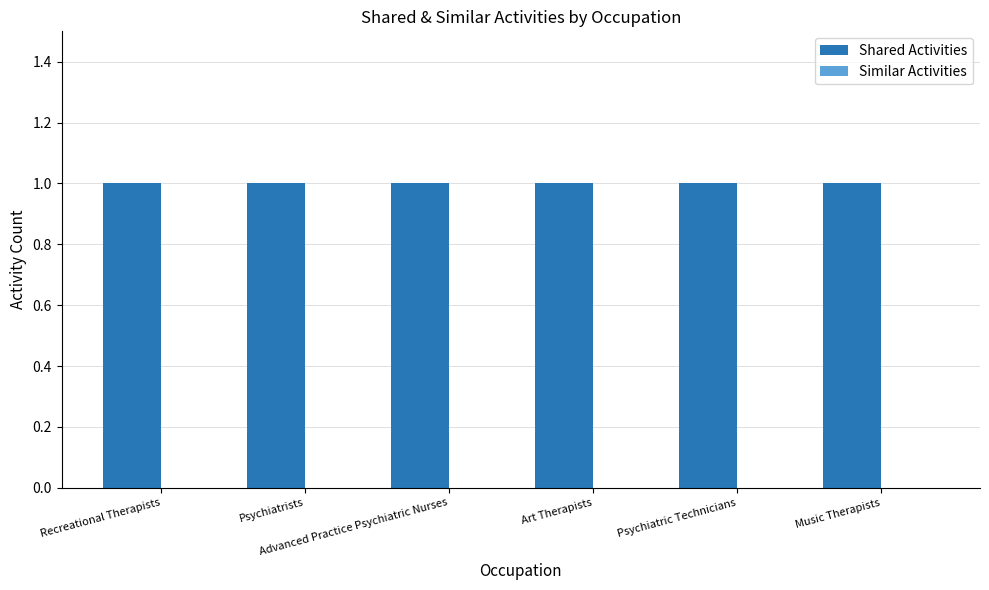

Is it true that Similar Activities equals 0 at Advanced Practice Psychiatric Nurses?

True